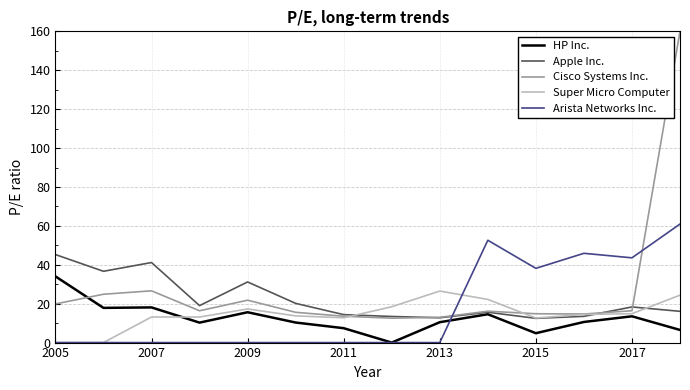

Which series has the largest range (max minus min)?

Cisco Systems Inc.